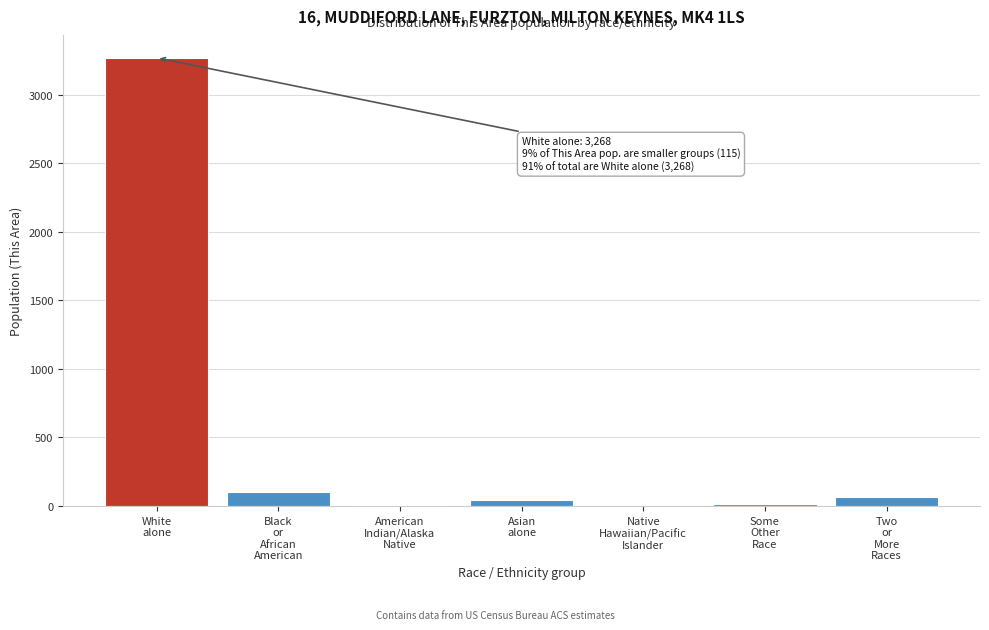

What is the sum of all values?

3502